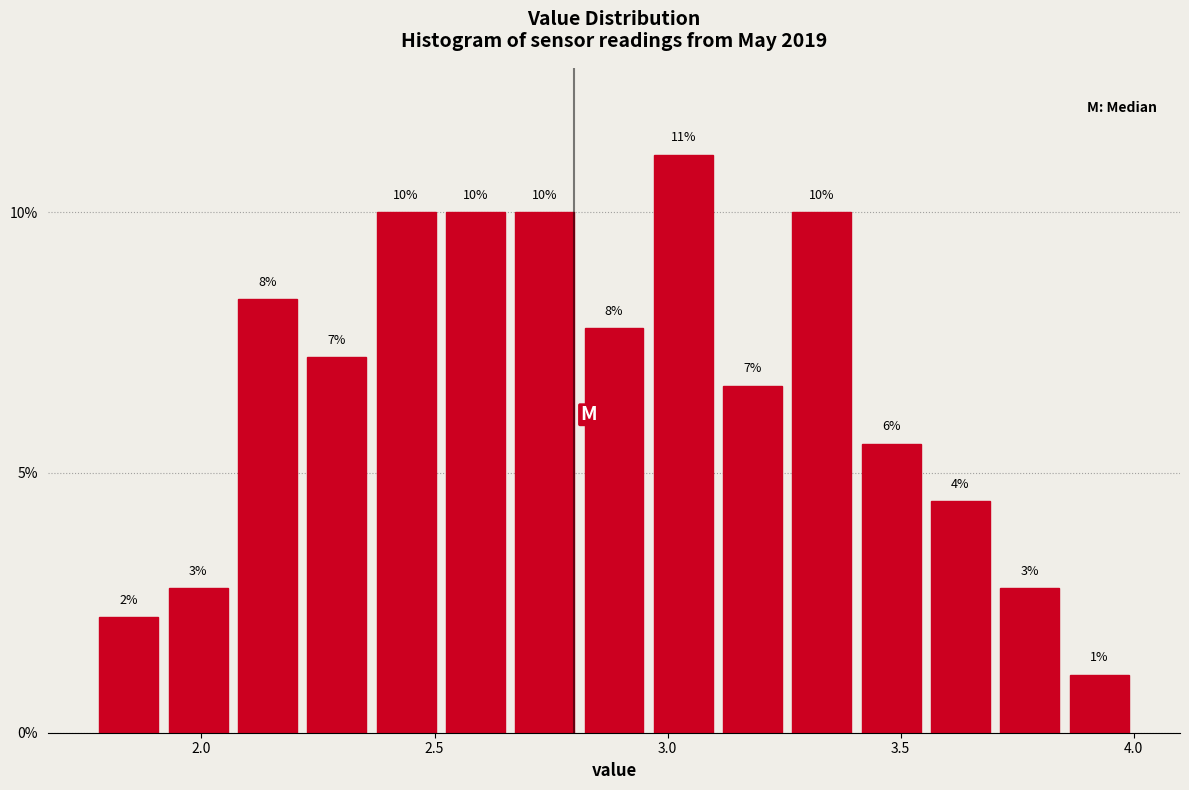

Read against the x-axis, roughly where is the centre of the tallest bar?

3.05